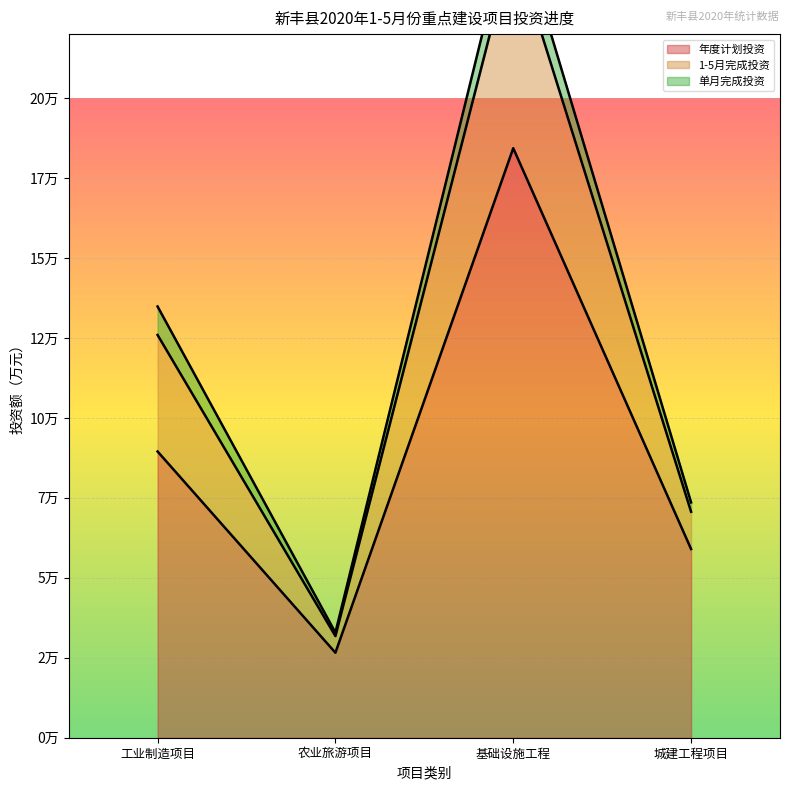

What is the label of the 1st point from the left?

工业制造项目